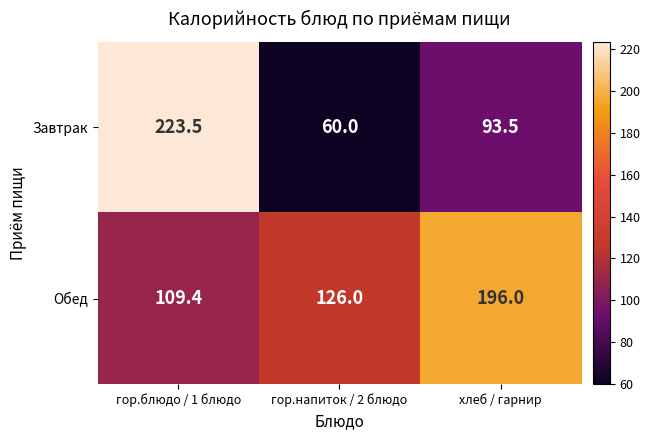

At how many categories does at least one series exceed 82?

3